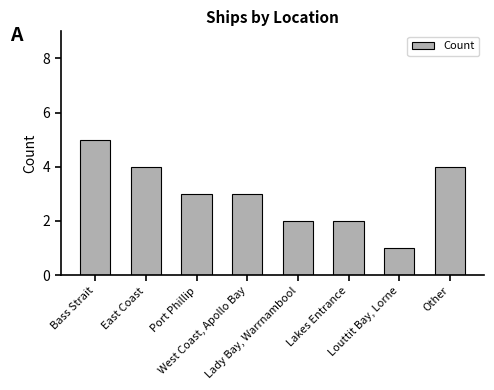

What is the value of the 5th bar from the left?

2